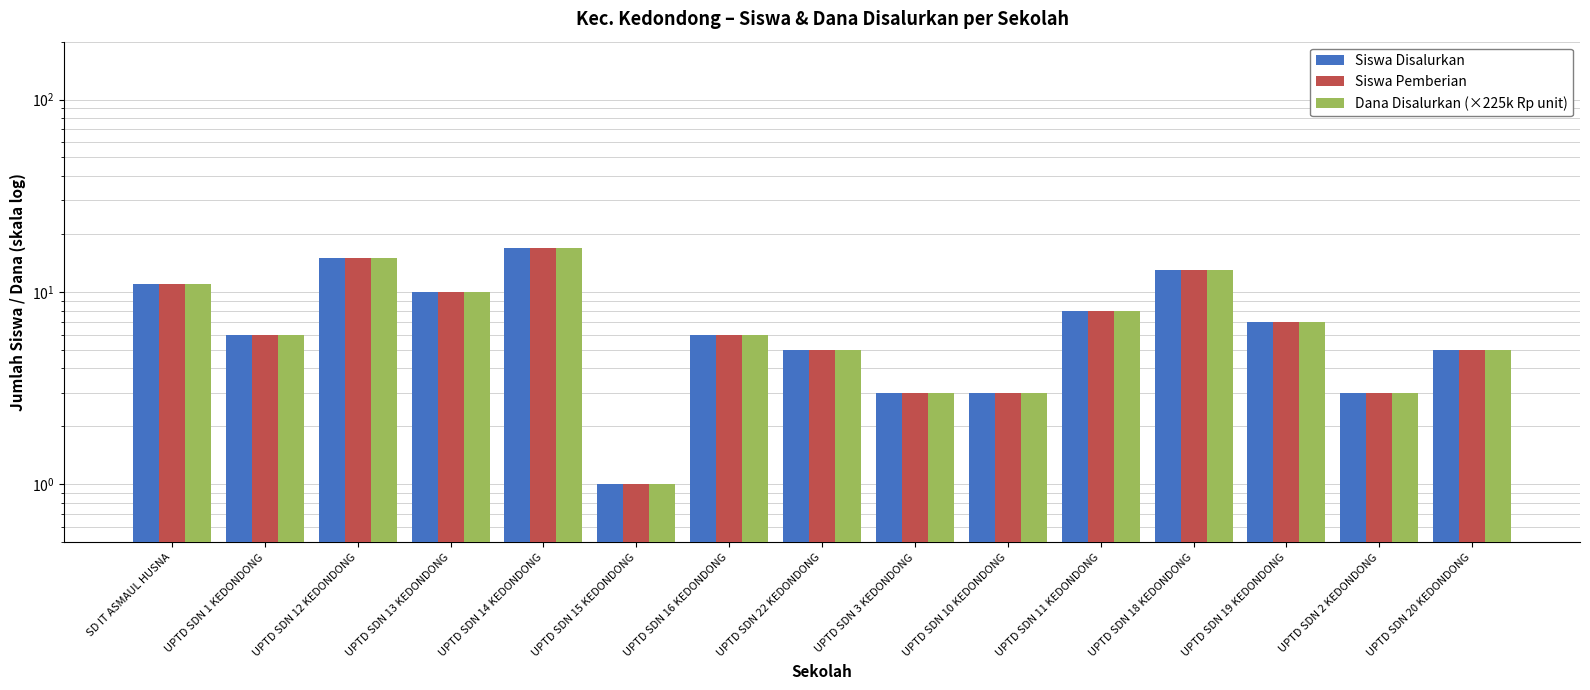

How many groups of bars are there?

15